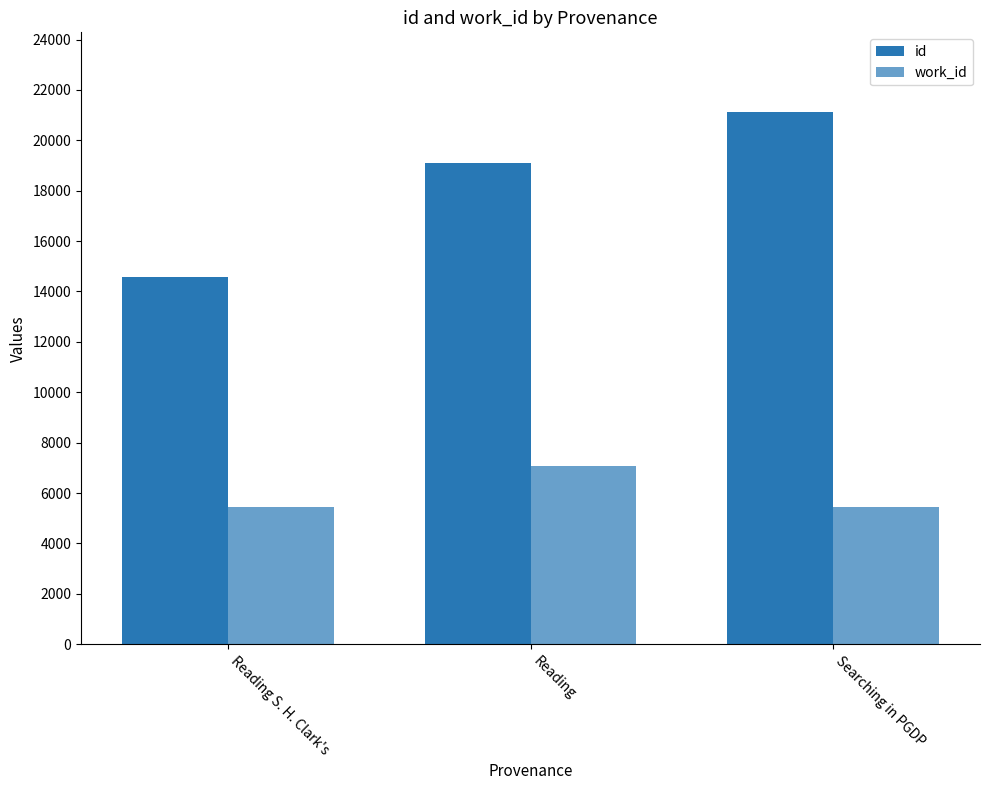

How many categories are shown in the chart?

3